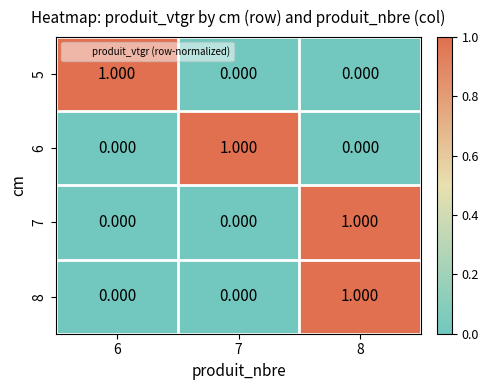

Is the value of 7 at 8 greater than the value of 6 at 8?

Yes